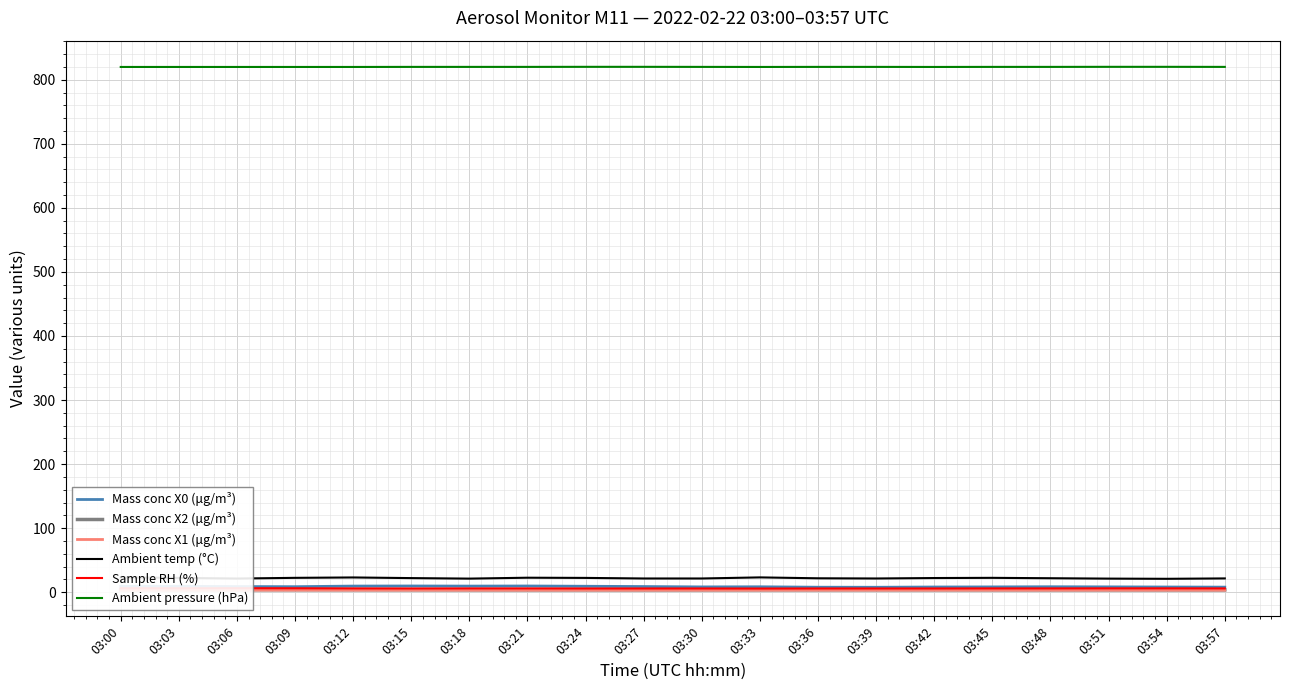

What is the sum of all Mass conc X0 (μg/m³) values?

173.4